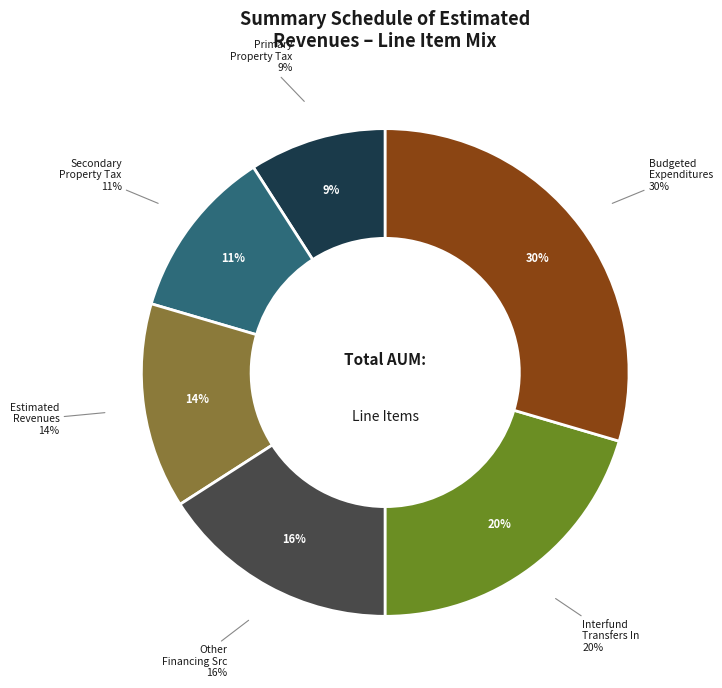

What percentage is the Primary property tax levy slice, to the nearest percent?

9%